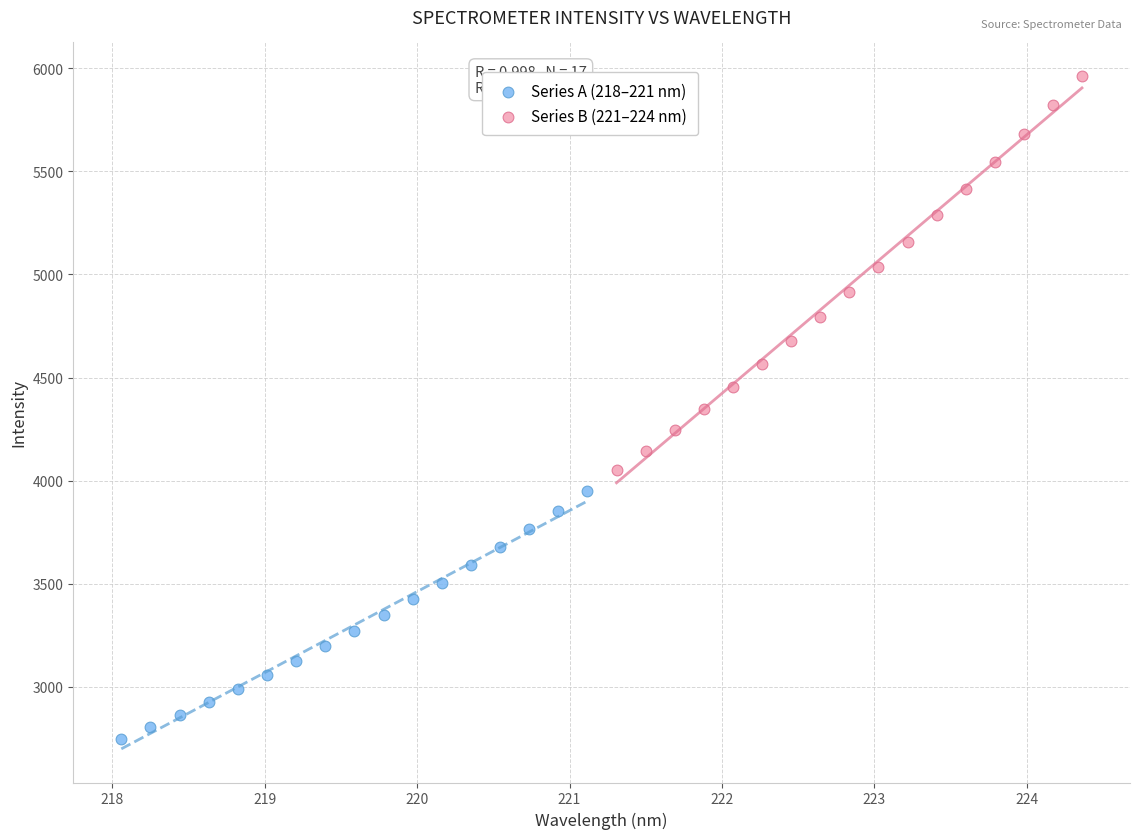

What are all the series names shown in the legend?

Series A (218–221 nm), Series B (221–224 nm)